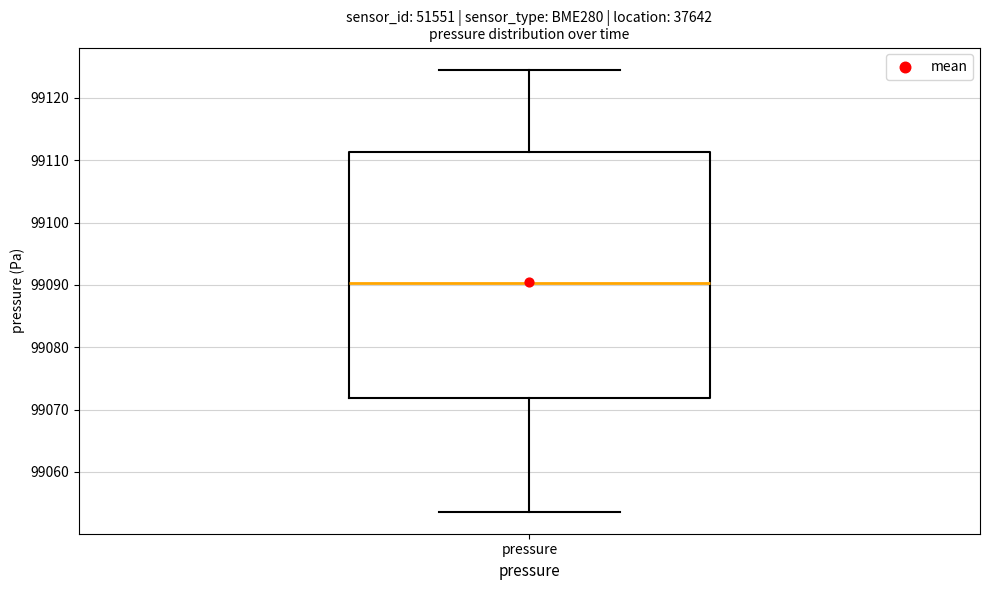

Where does the median line of the box for pressure sit on the y-axis? The values are not printed on the chart, so give them approximately, as read against the axis.

99090